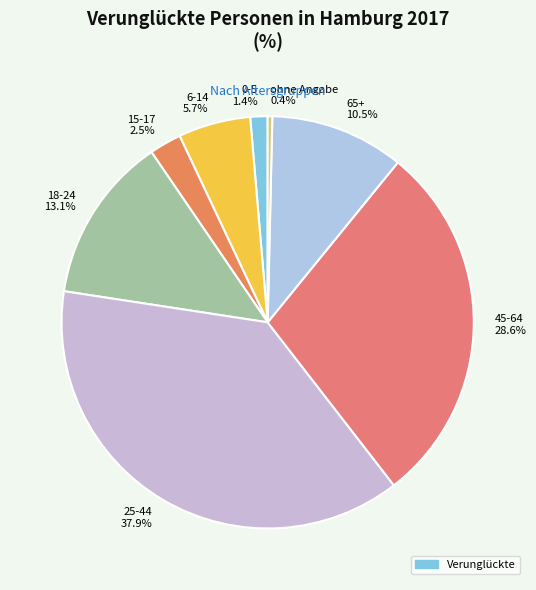

How many slices are in this pie chart?

8